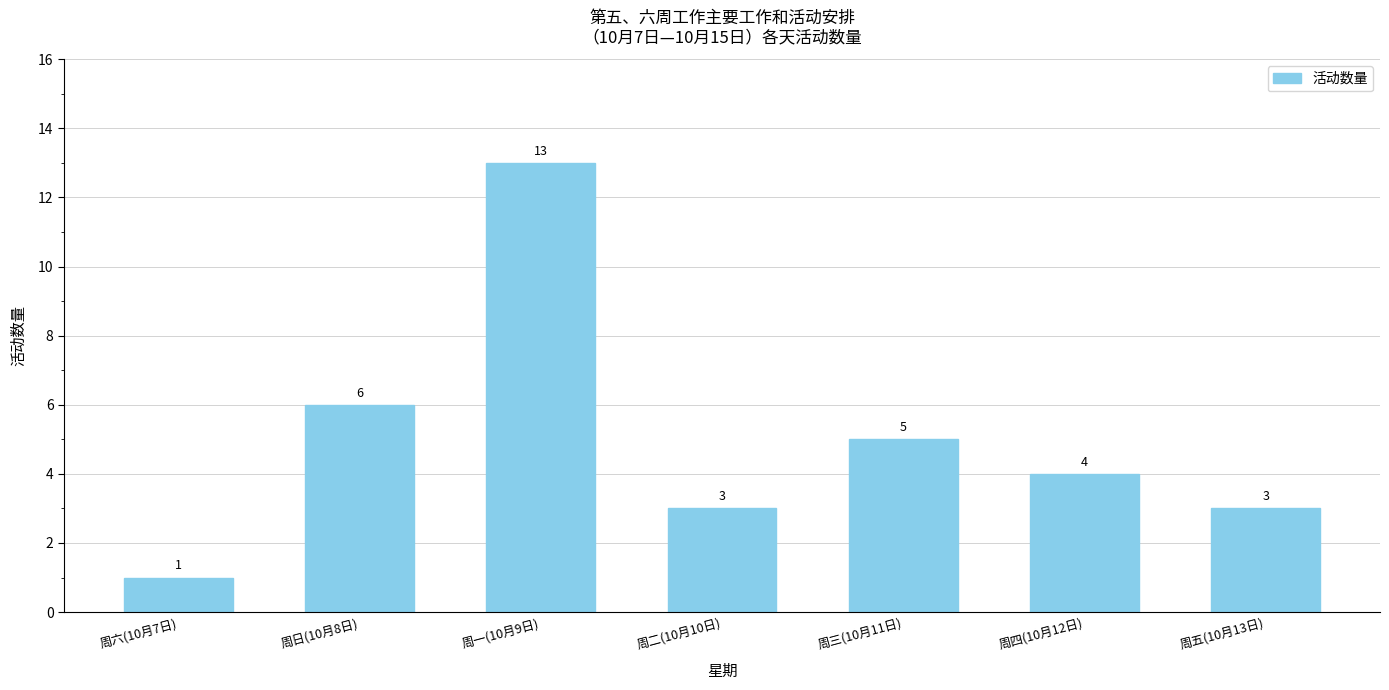

Which has a higher value, 周一(10月9日) or 周六(10月7日)?

周一(10月9日)